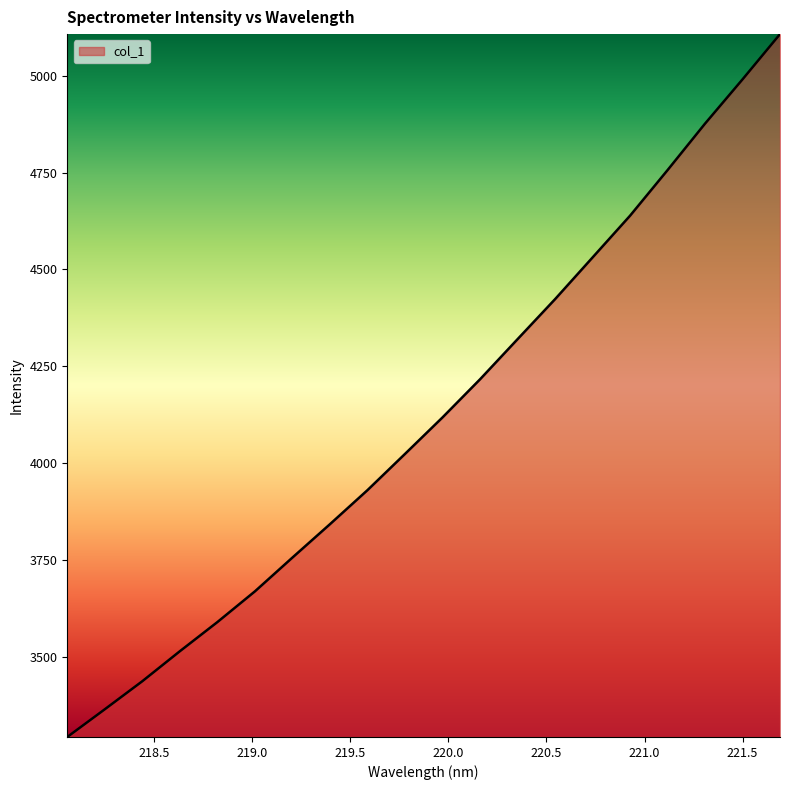

What is the maximum value shown in the chart?

5107.8